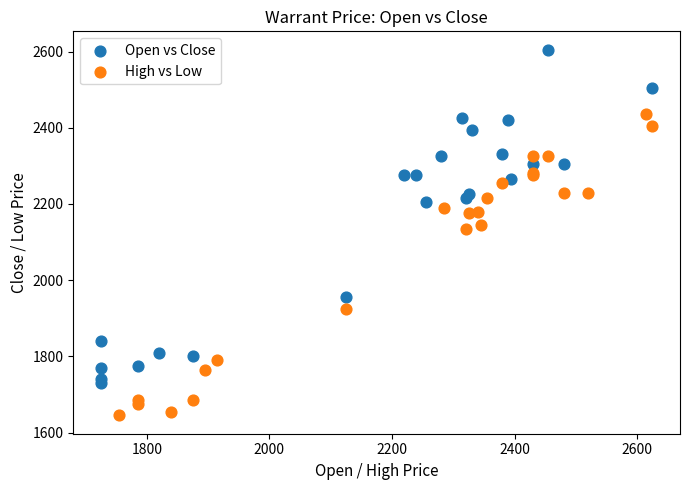

What are all the series names shown in the legend?

Open vs Close, High vs Low